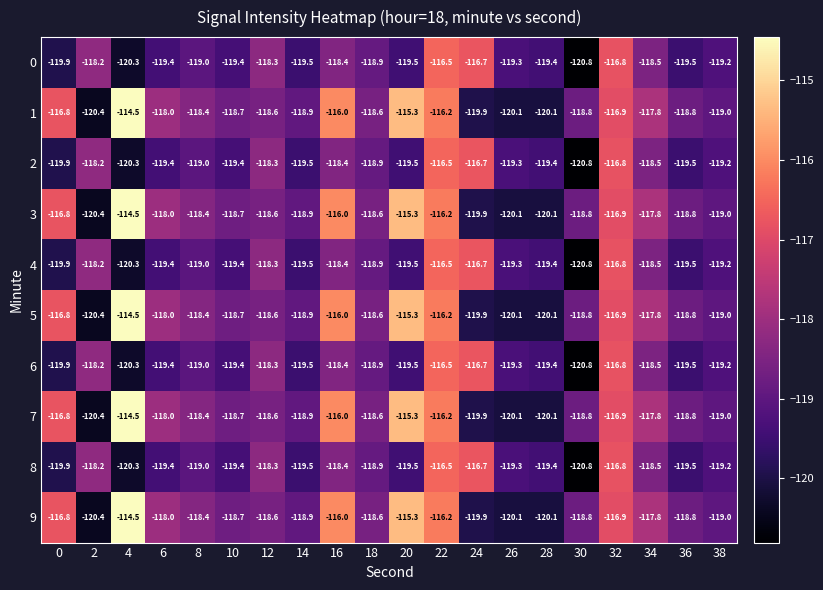

The 7 series shows -58.7 at 20. True or false?

False